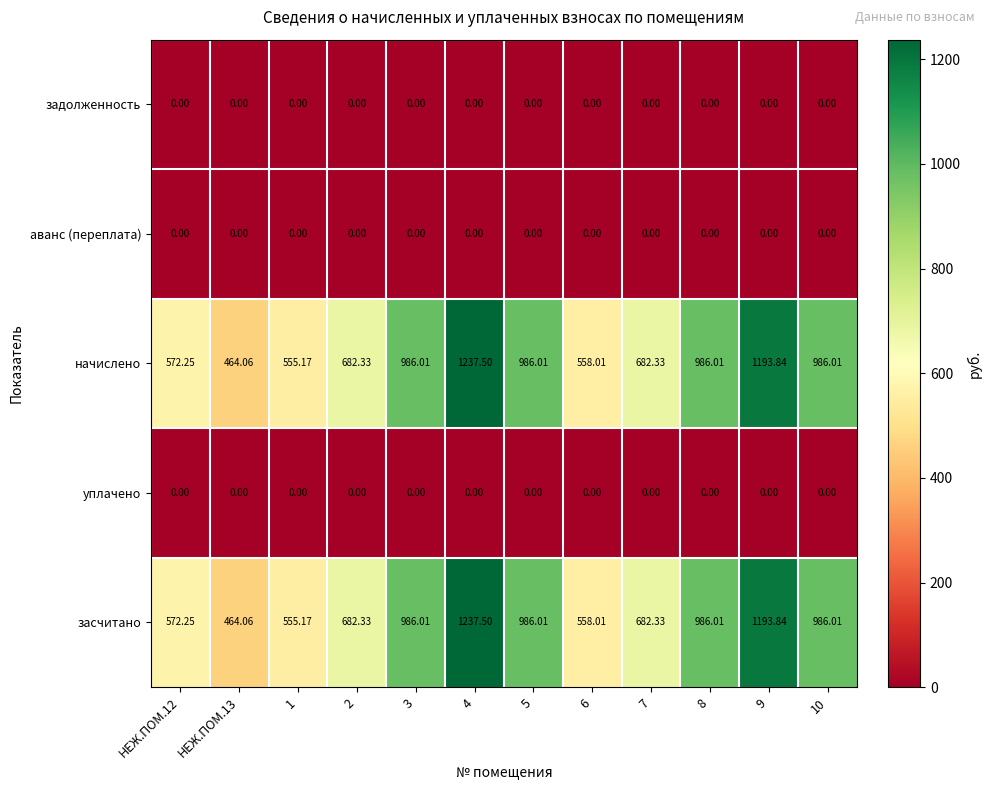

Which series has the widest spread of values?

начислено